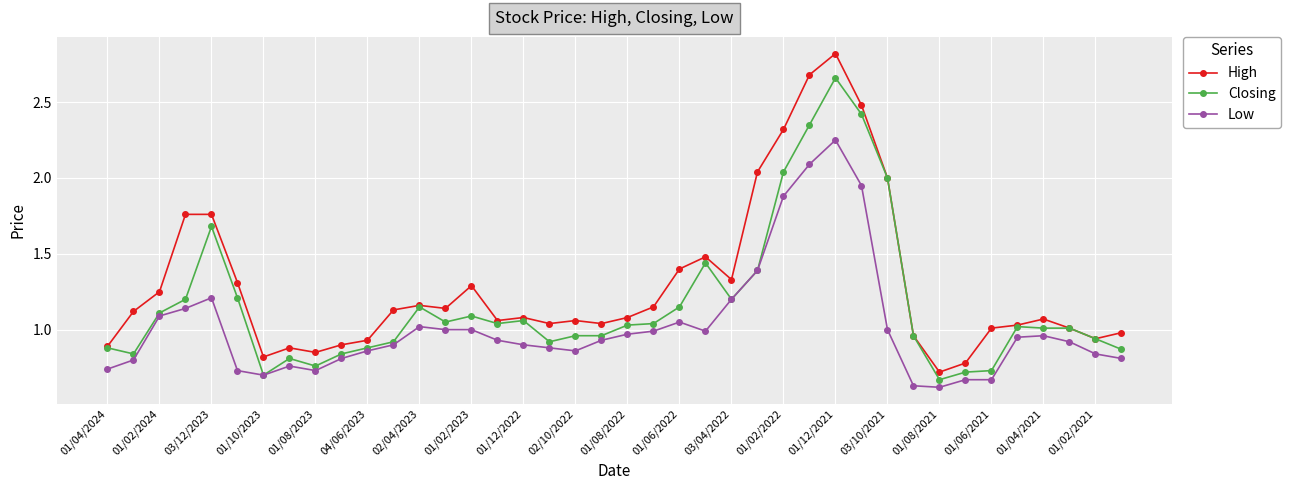

List the series in order of their overall mean, highest first.

High, Closing, Low